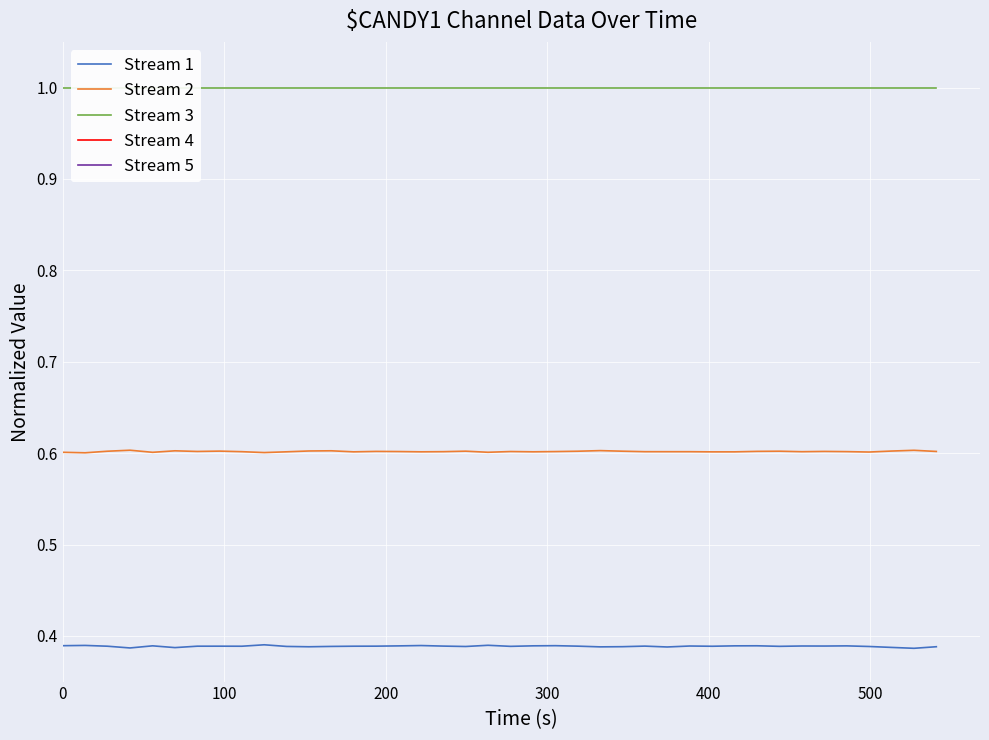

True or false: Stream 1 and Stream 2 intersect in this chart.

False